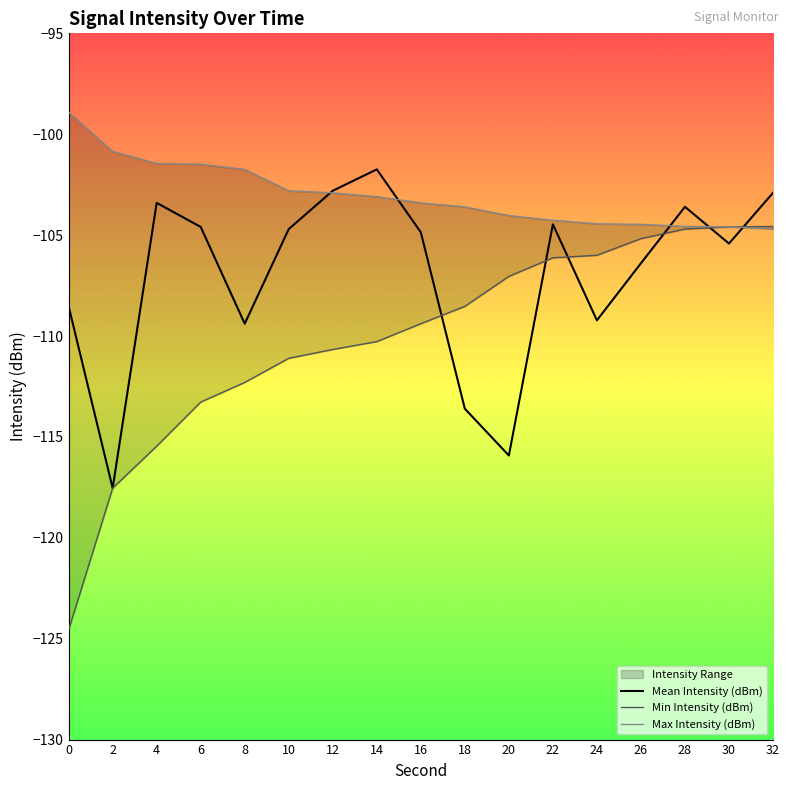

What is the value of the Min Intensity (dBm) point at the 9th from the left?

-109.4